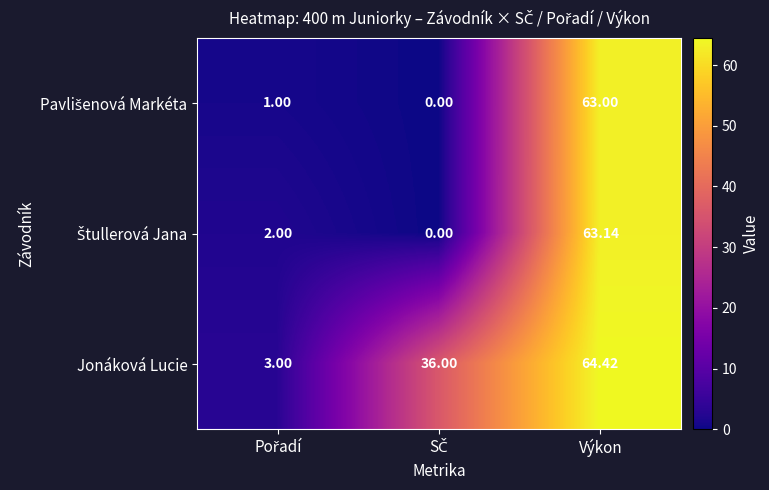

At which category is the sum across all series the highest?

Výkon